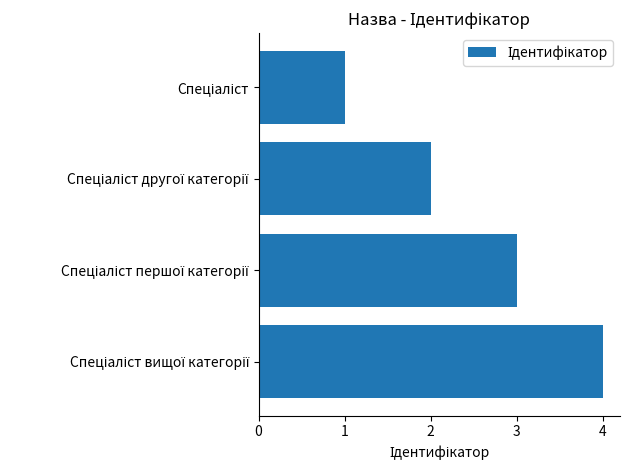

What is the difference between the maximum and minimum values?

3